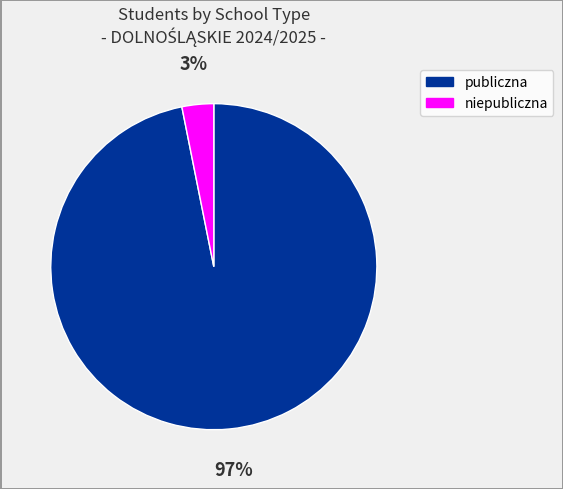

Is there any slice that represents more than half of the pie?

Yes